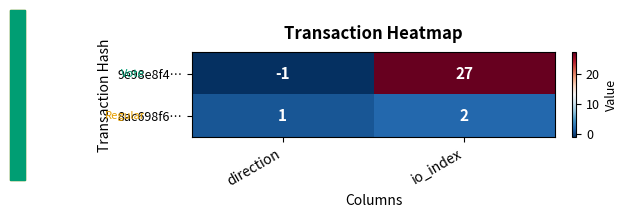

What is the spread (max minus min) of values at io_index?

25